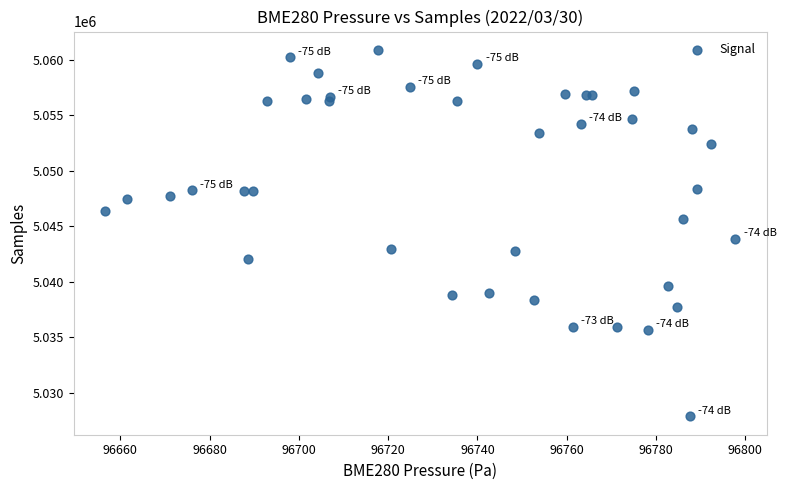

What Y value in the scatter plot is closest to 5044375?

5043855